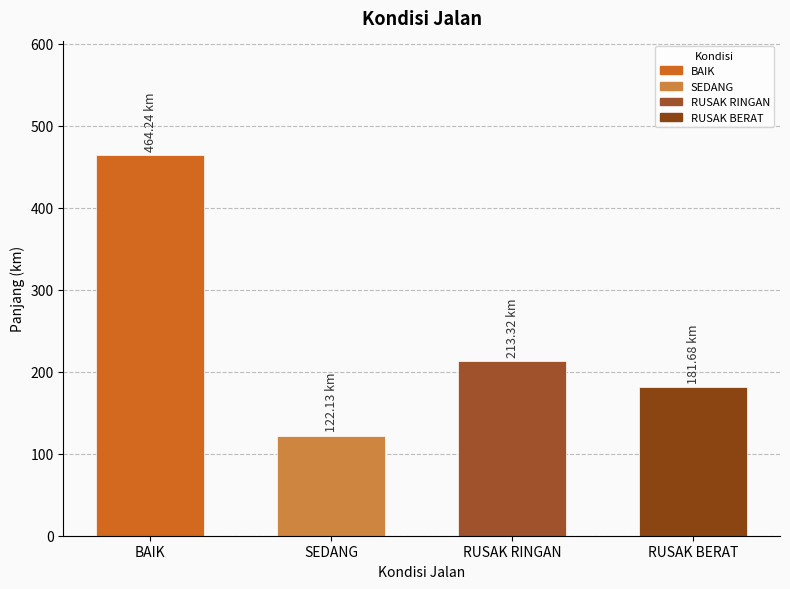

What is the greatest value displayed?

464.2